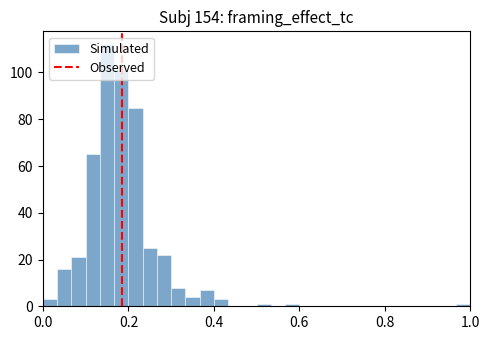

Around what value on the x-axis is the tallest bar? Give the approximate position of its centre, as read against the axis.

0.16